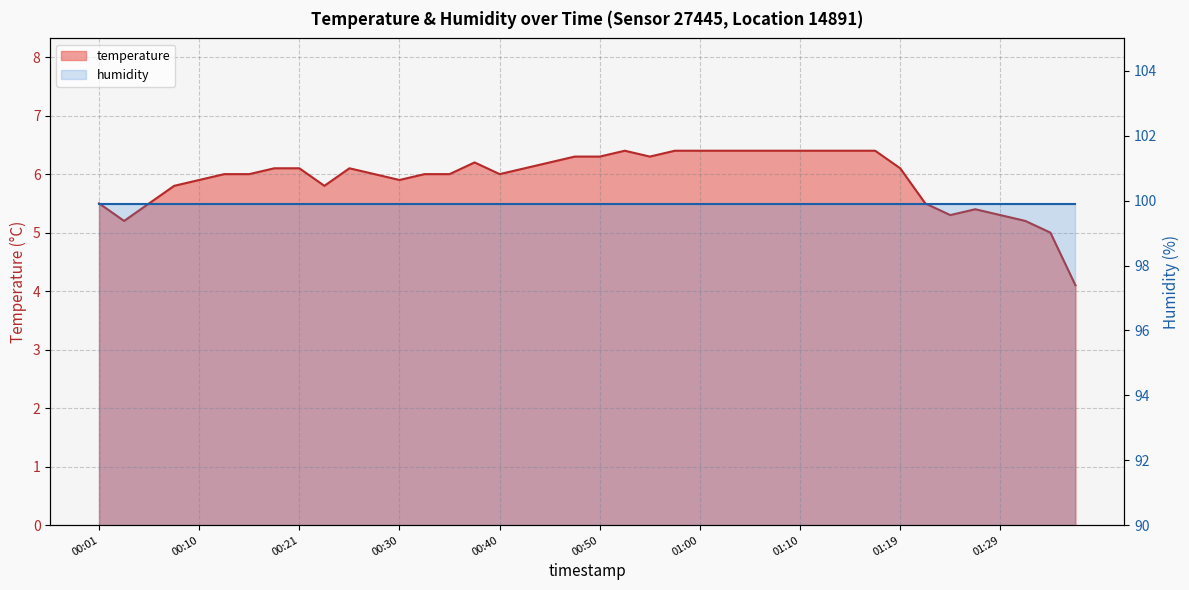

Where is the first local minimum?

00:03